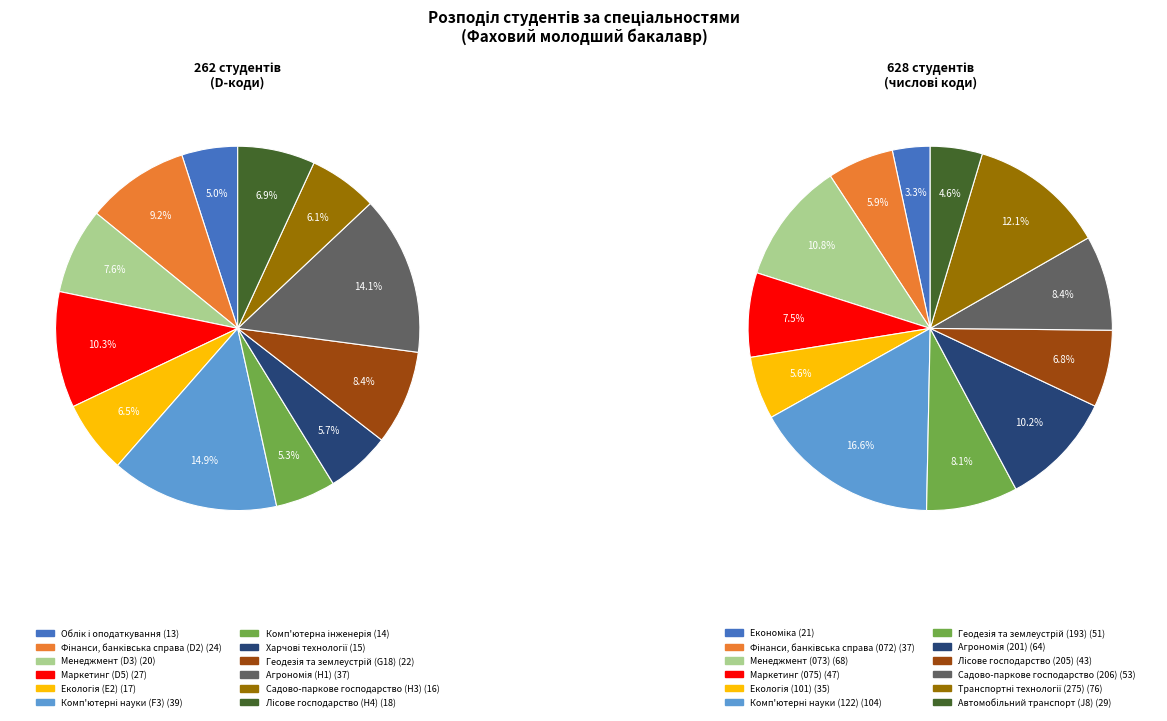

What is the change in value from Екологія (E2) to Комп'ютерна інженерія?

-3